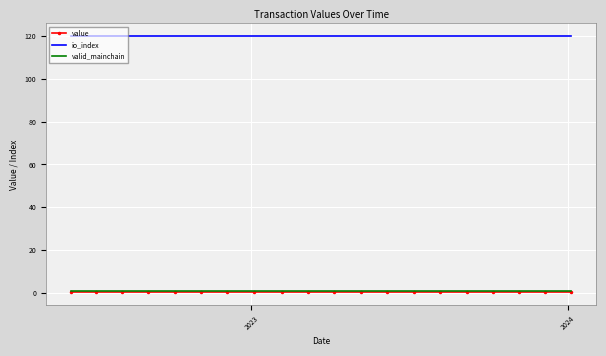

What is the greatest value displayed?

120.0